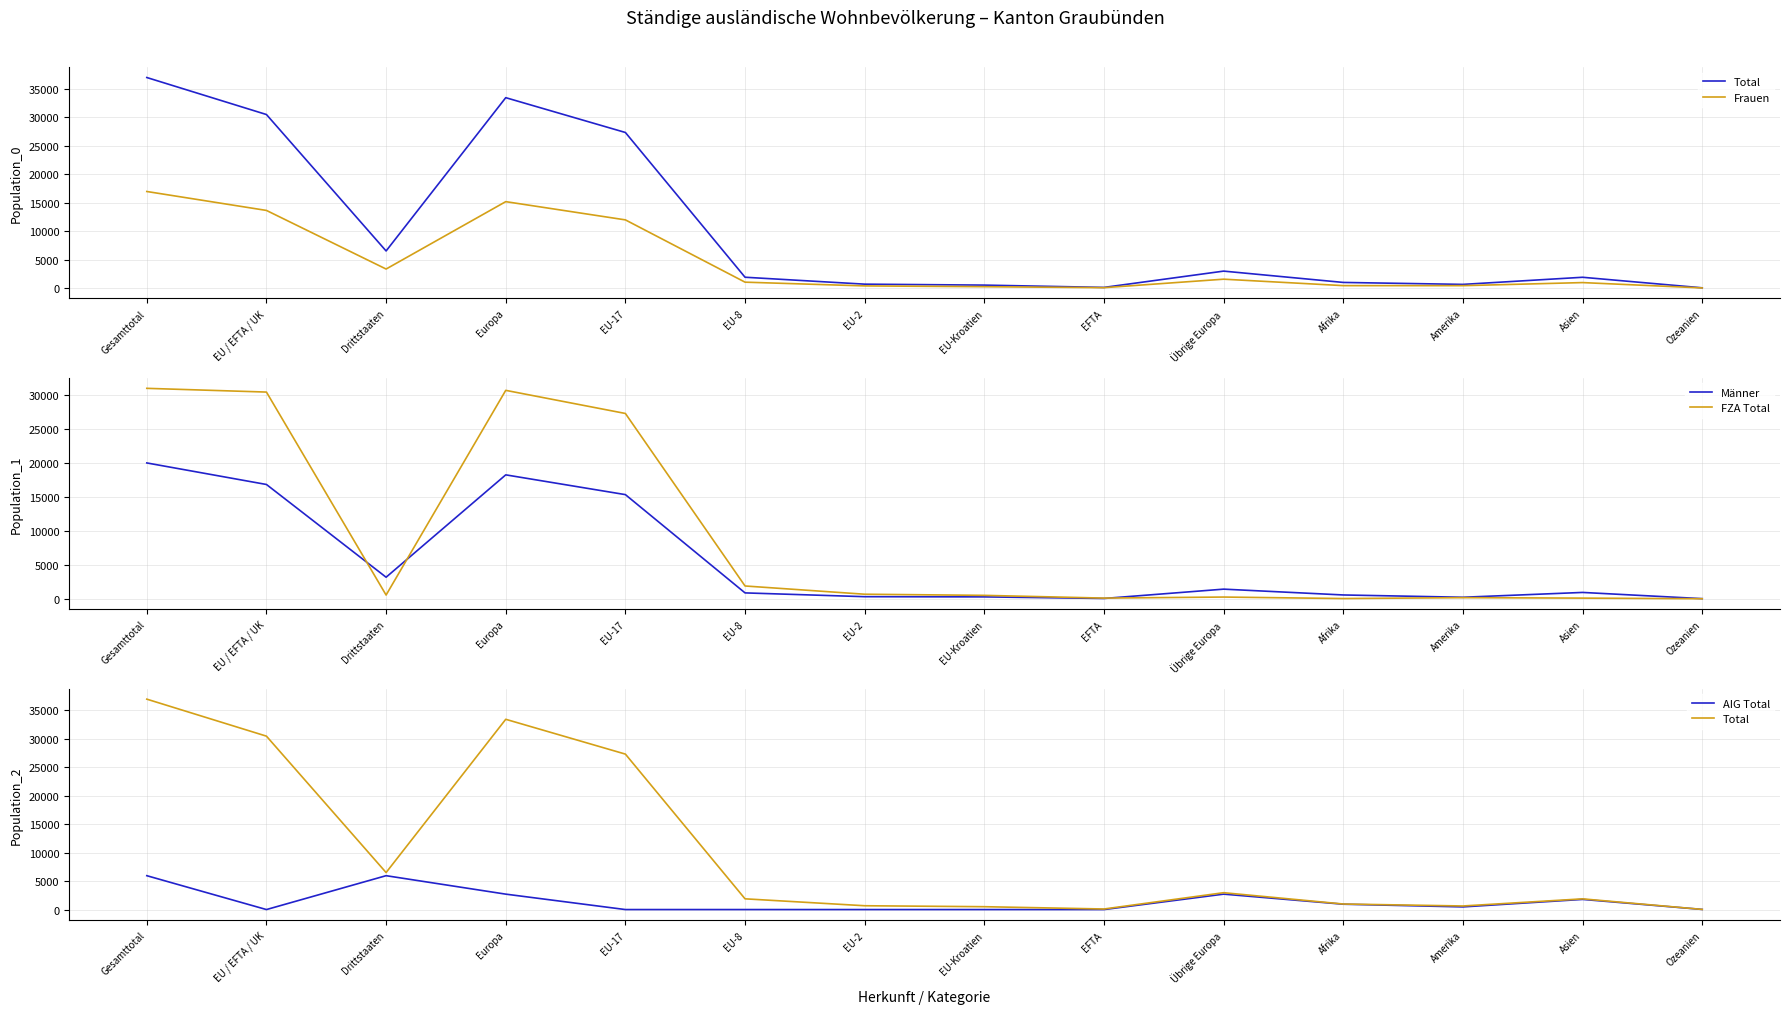

How many lines are shown in the chart?

5